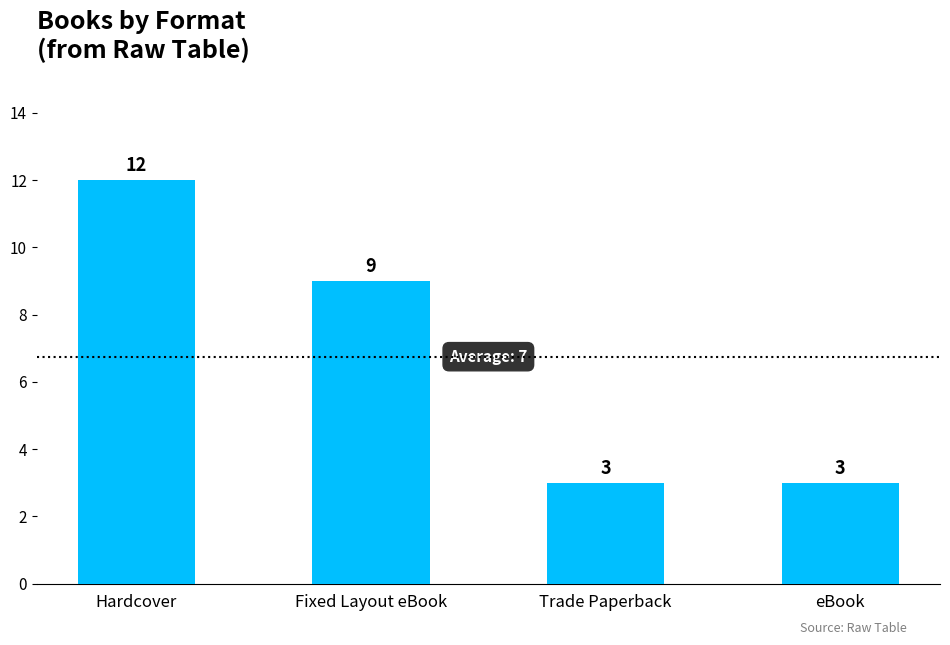

What is the sum of the values at Trade Paperback and eBook?

6